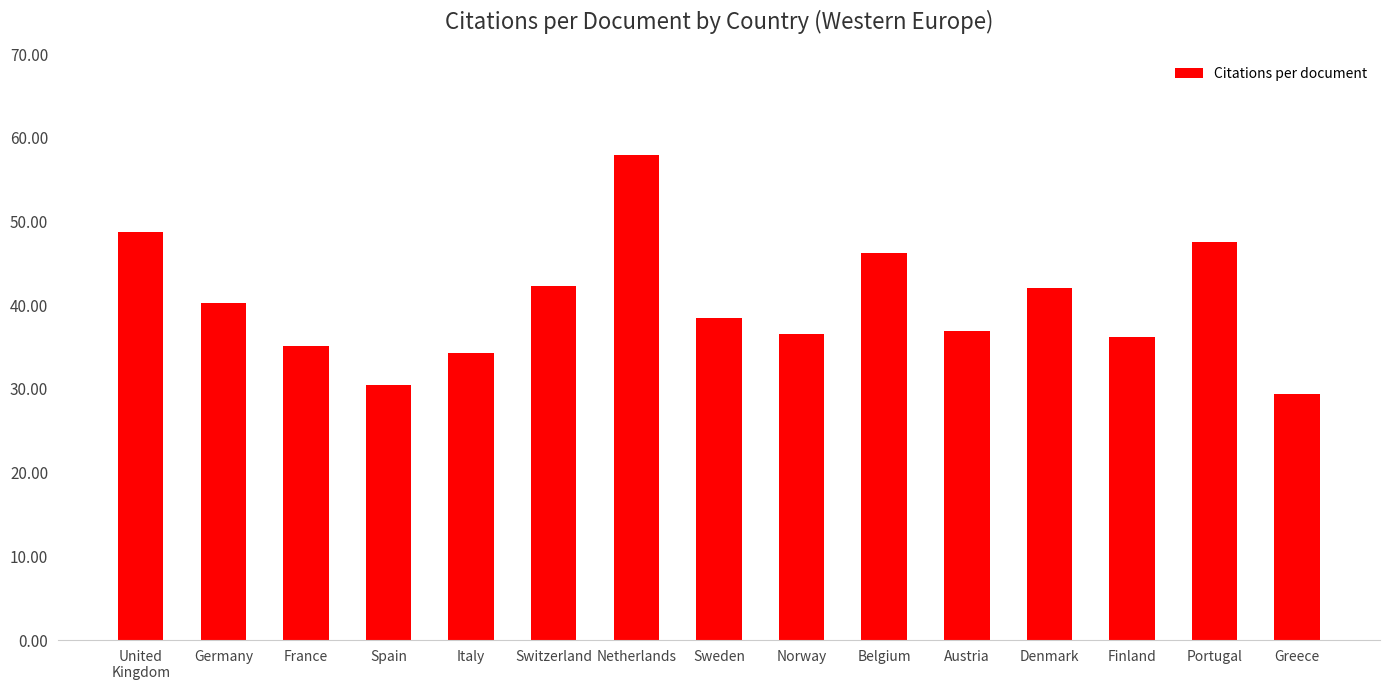

The value at Belgium is 46.3. True or false?

True